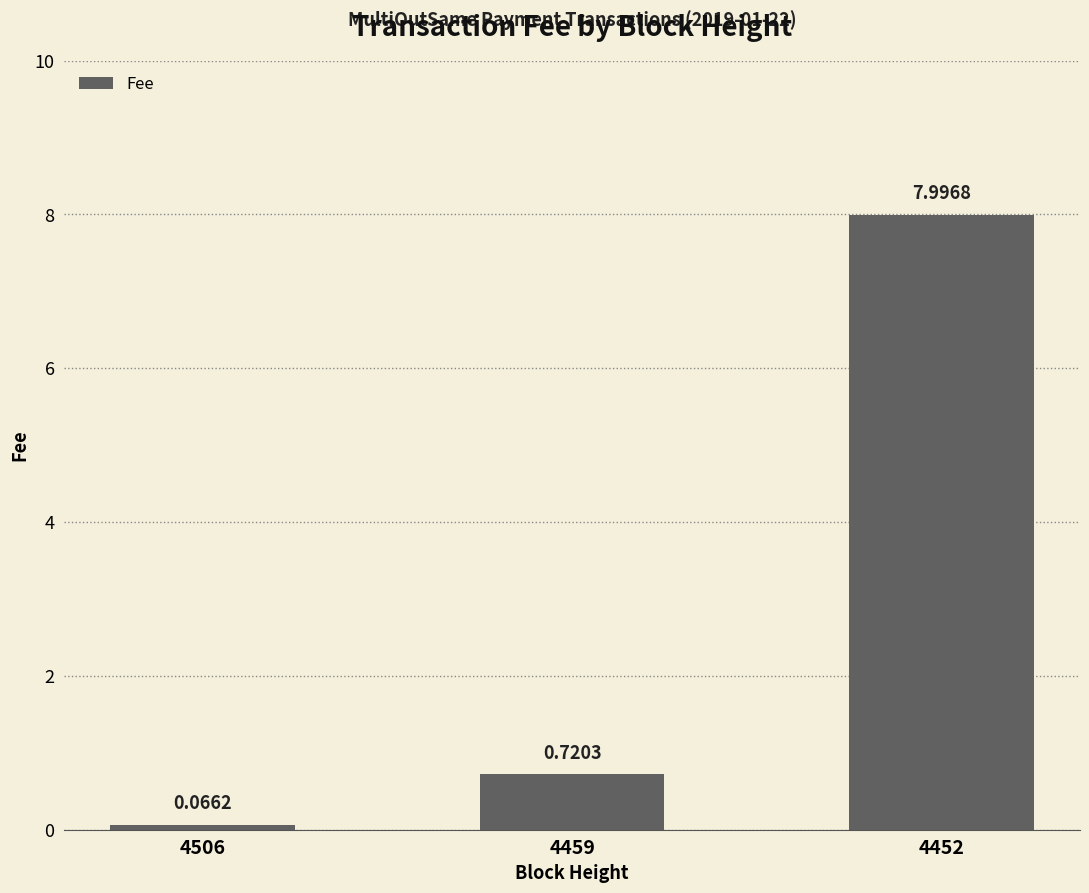

What is the greatest value displayed?

8.0